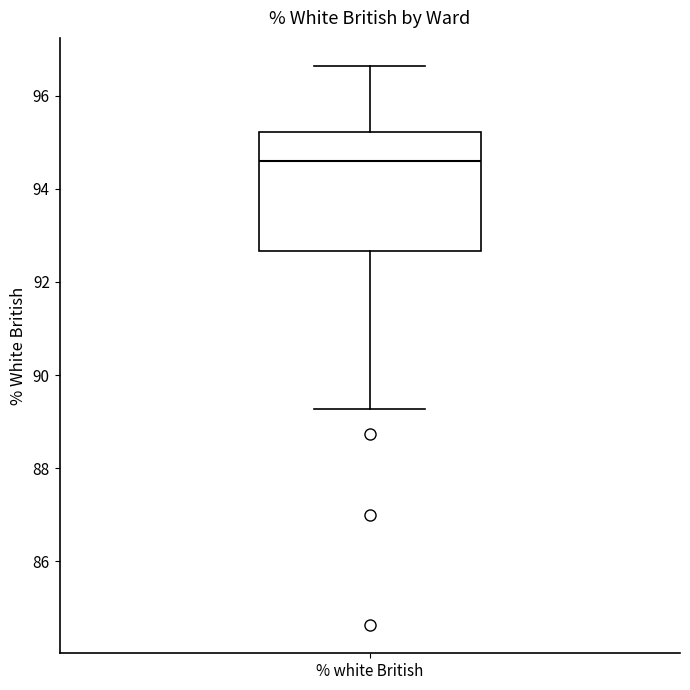

Where does the lower whisker of the box for % white British end on the y-axis? The values are not printed on the chart, so give them approximately, as read against the axis.

89.2